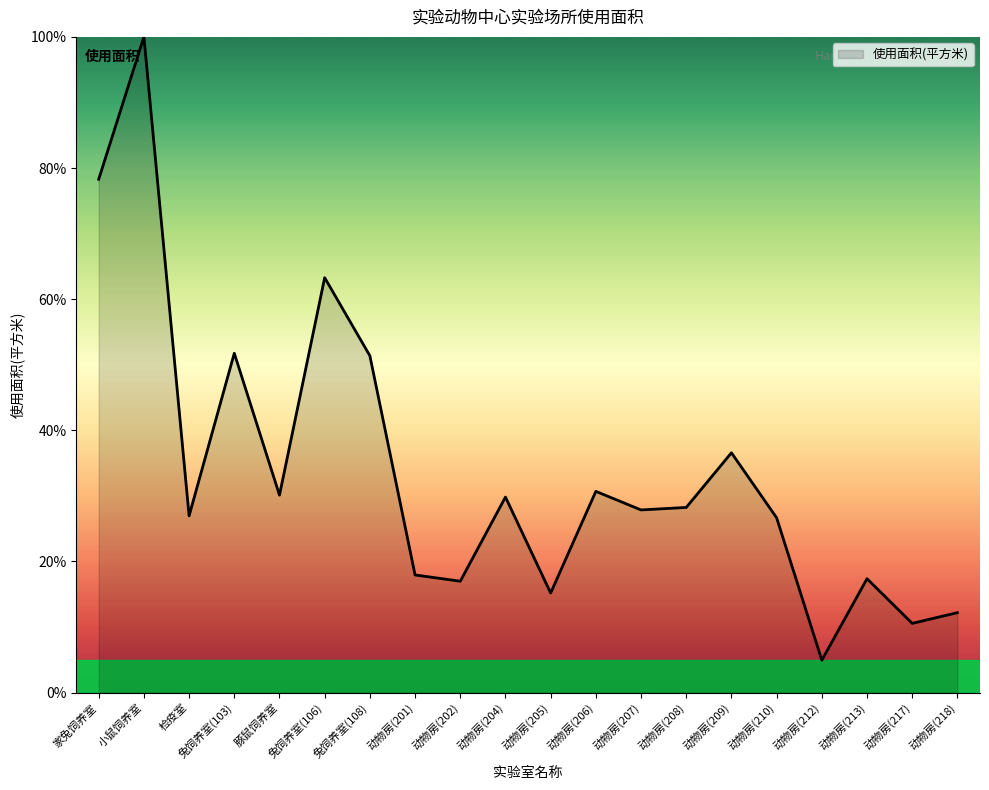

Between 动物房(212) and 兔饲养室(106), which is larger?

兔饲养室(106)